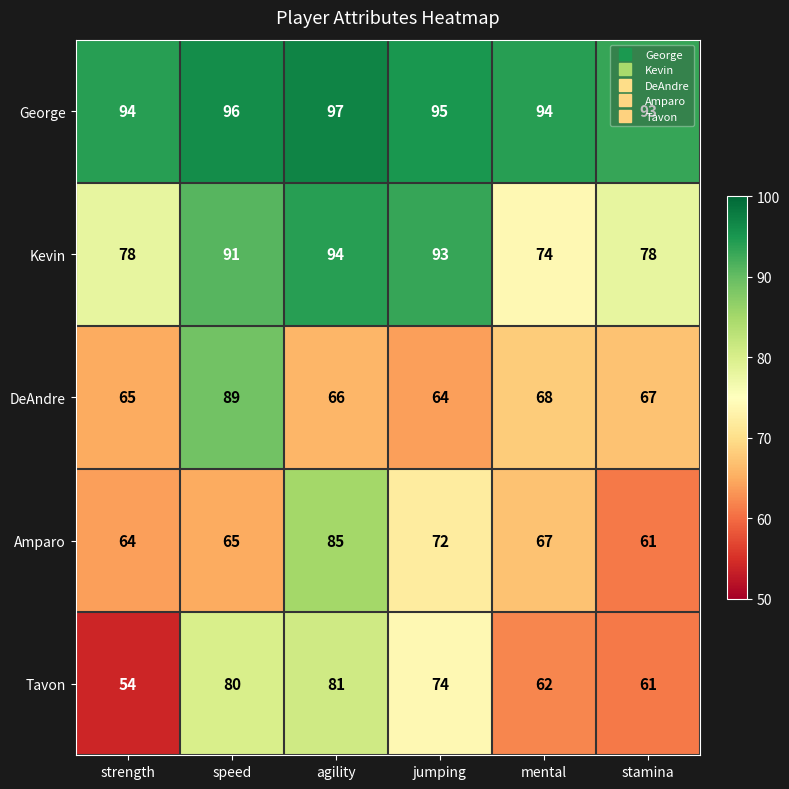

The value of Amparo at mental is 31. True or false?

False